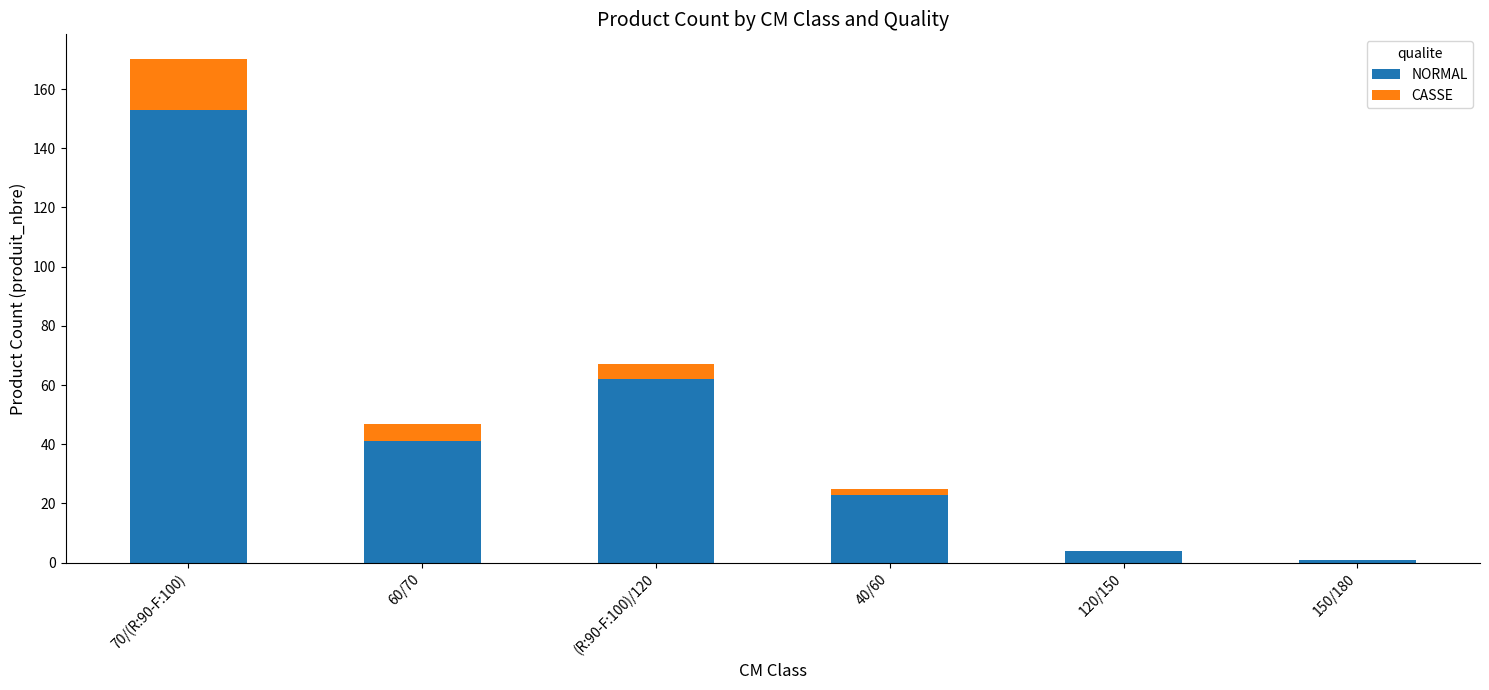

How many data points does each series have?

6